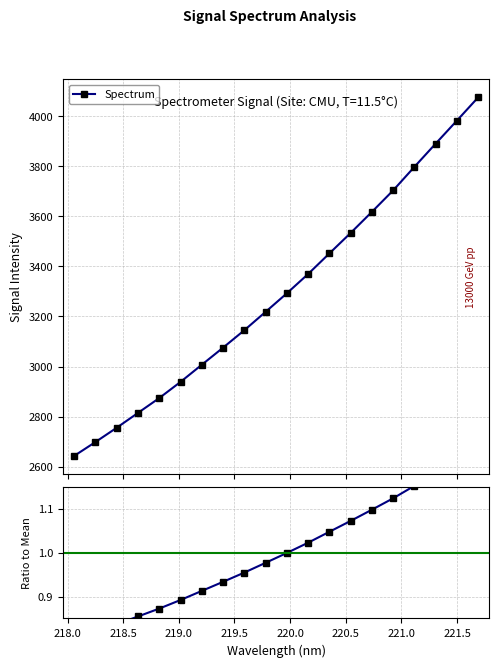

What is the value of the Spectrum point at the 14th from the left?

3533.1